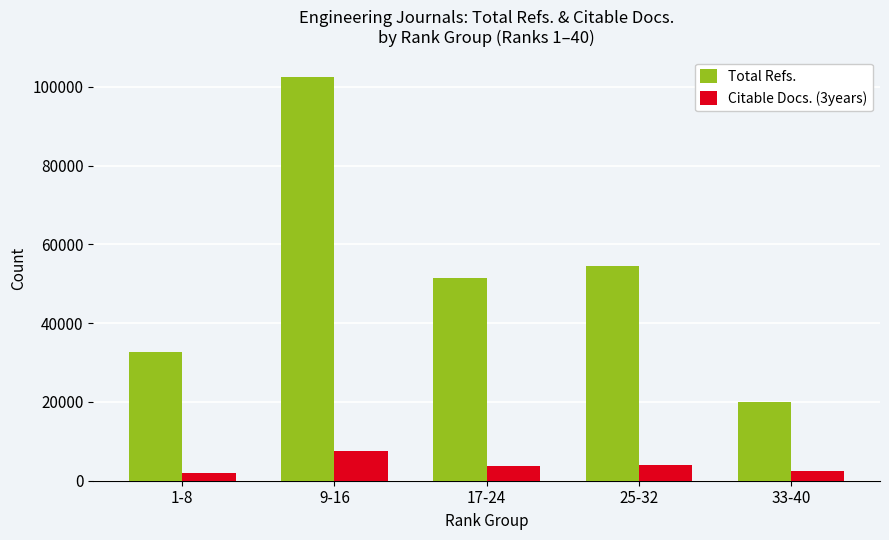

What are all the series names shown in the legend?

Total Refs., Citable Docs. (3years)